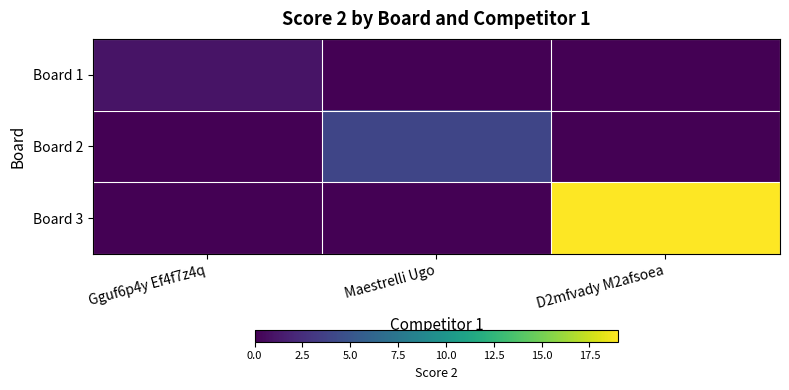

What is the difference between the highest and lowest values at Maestrelli Ugo?

4